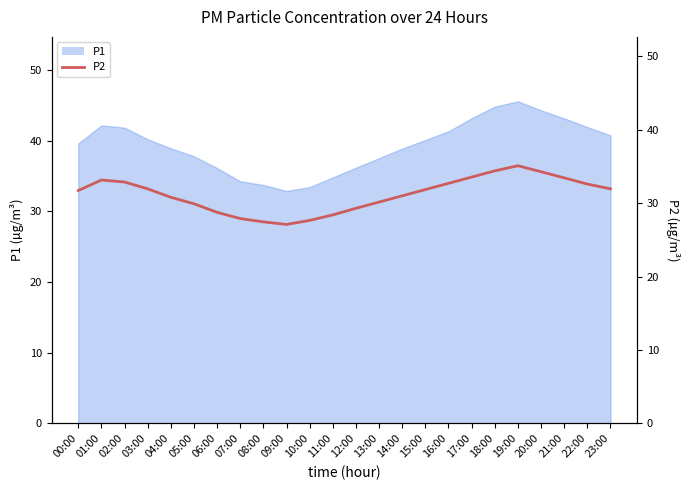

Which category has the lowest value across all series?

09:00